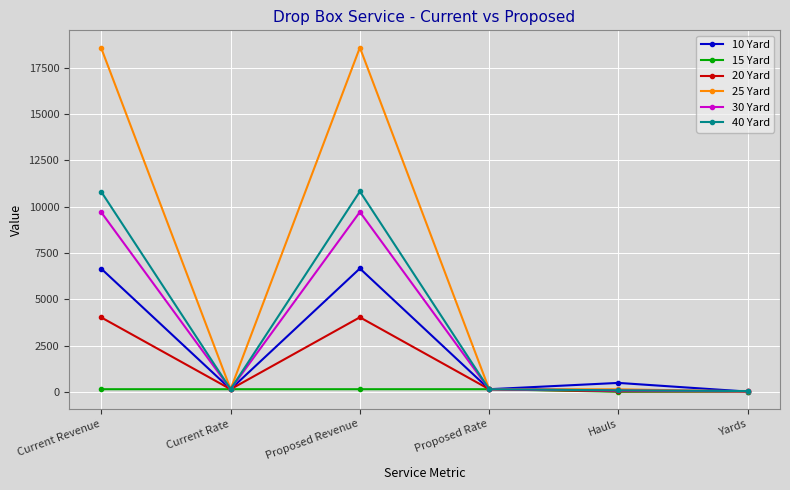

Is it true that 20 Yard equals 6699.2 at Proposed Revenue?

False